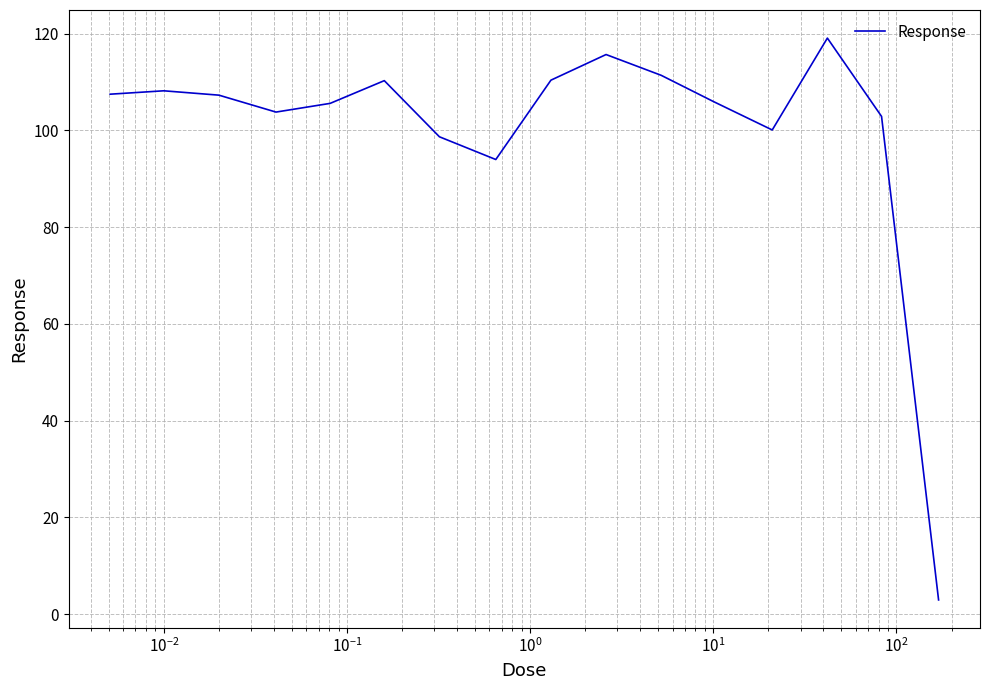

What is the smallest value displayed?

2.9